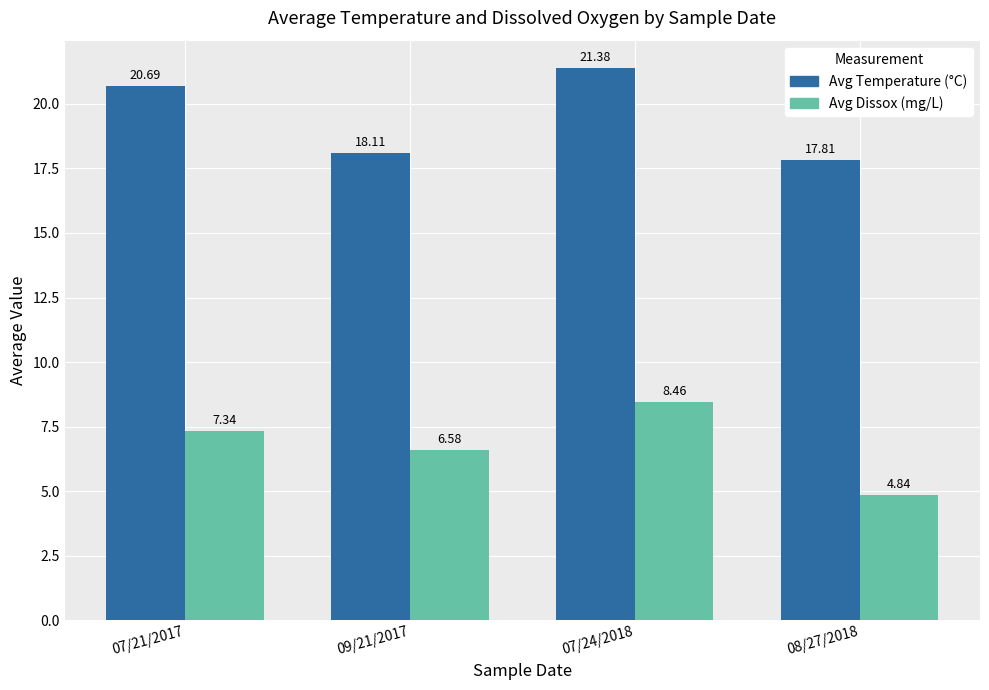

Does the chart contain any negative values?

No